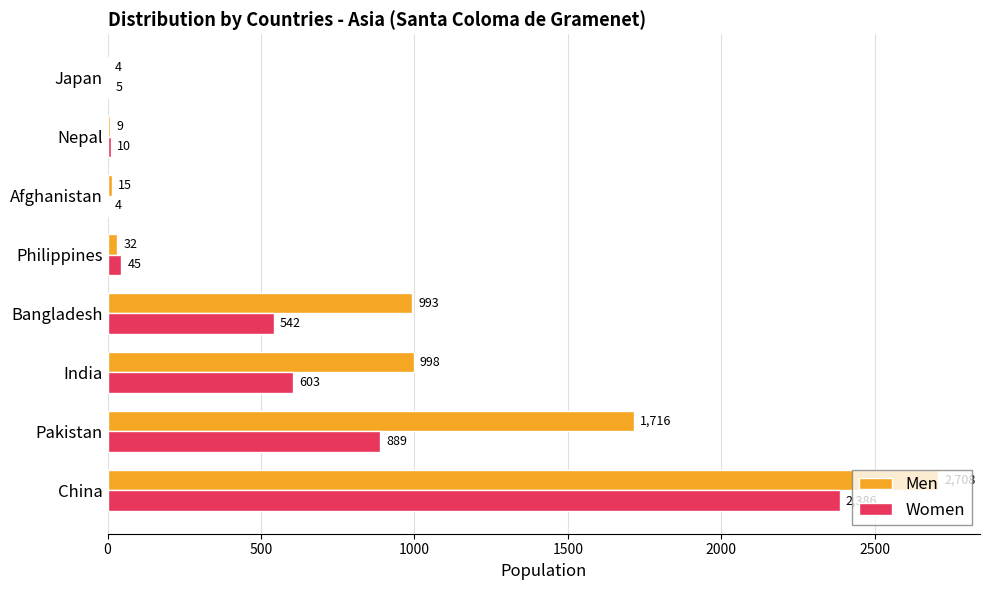

How many data points does each series have?

8